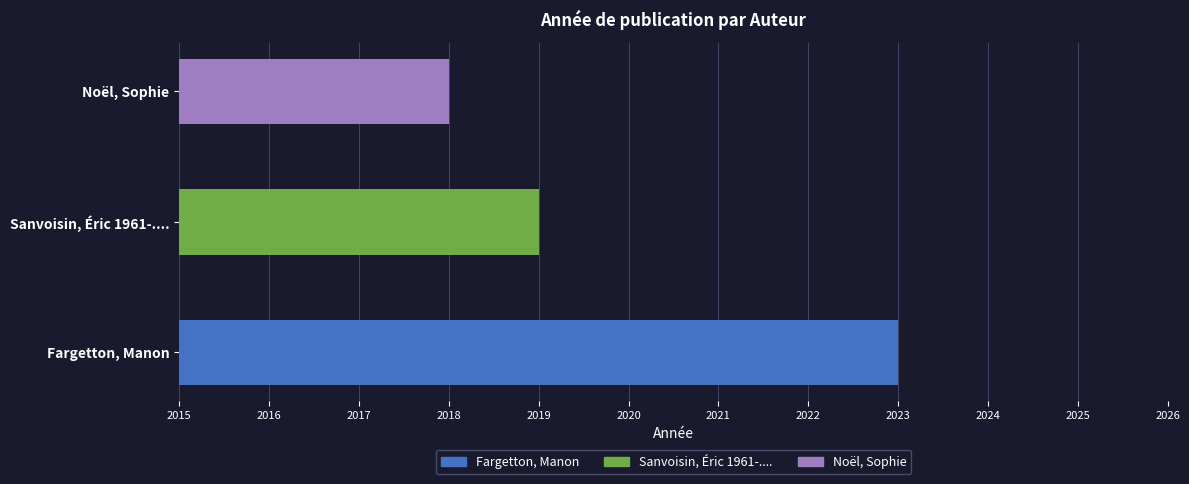

What is the value of the 1st bar from the left?

2023